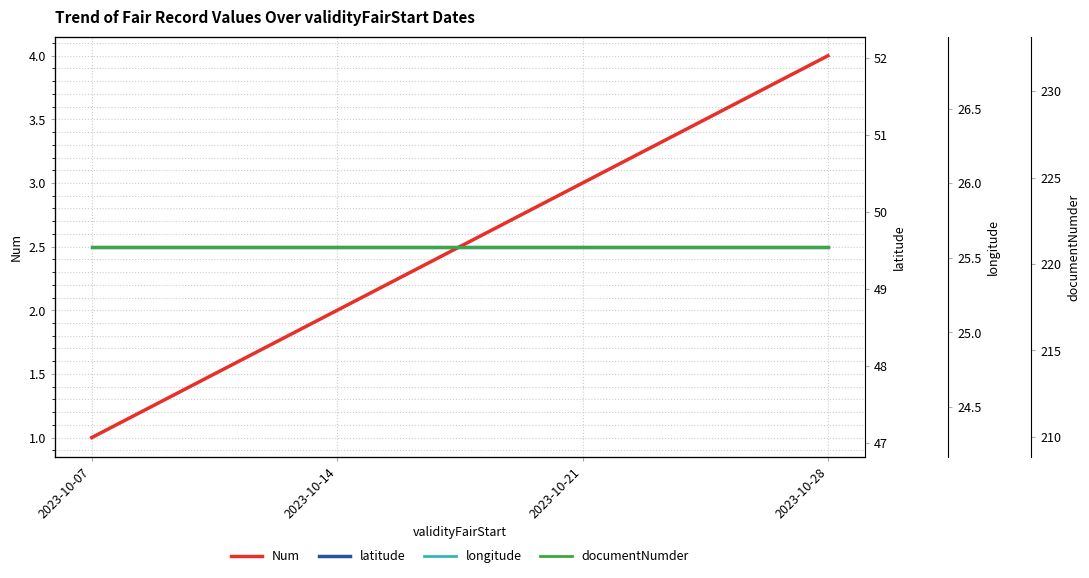

Does the chart have visible grid lines?

Yes